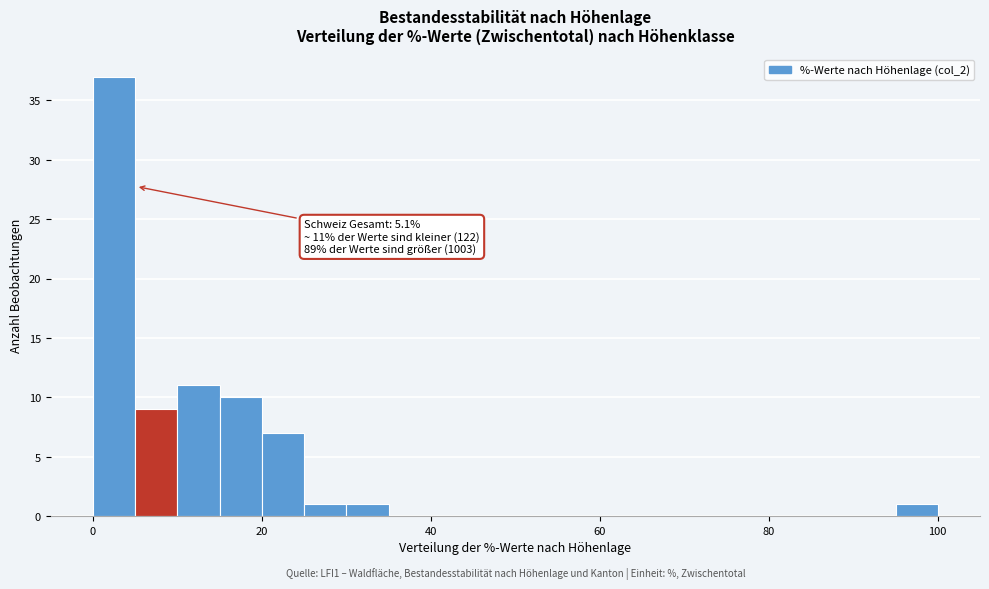

Read against the x-axis, roughly where is the centre of the tallest bar?

2